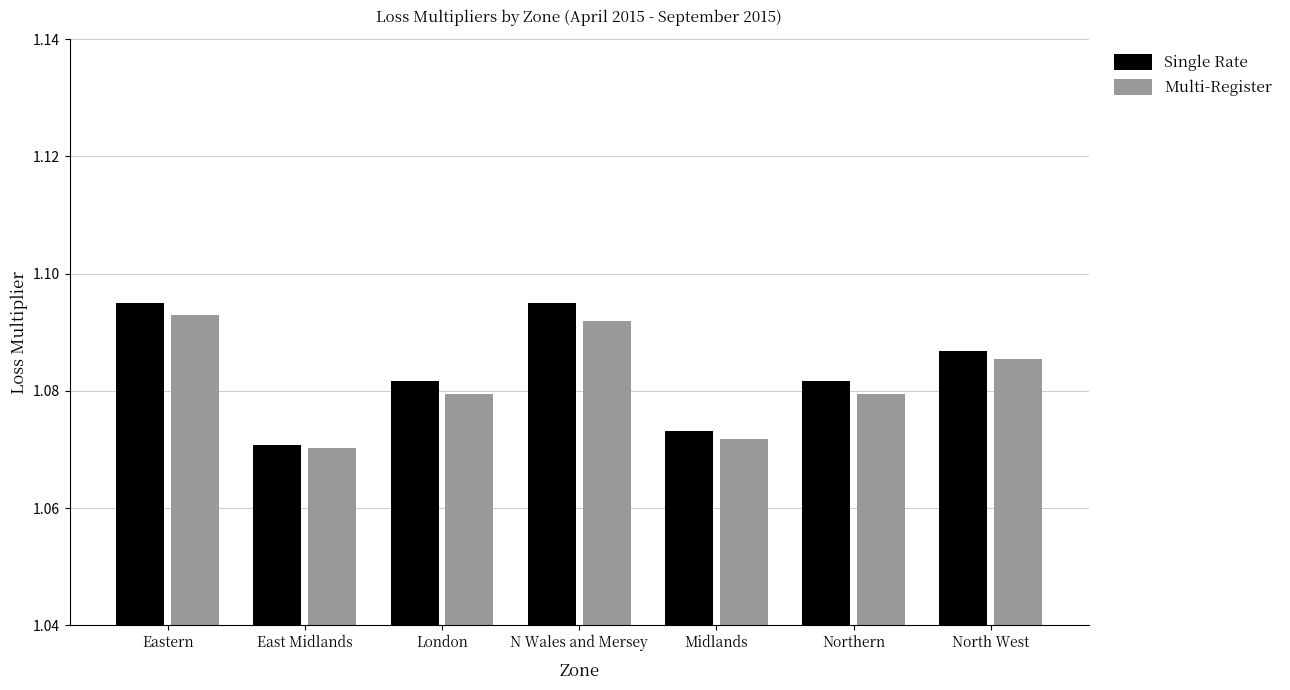

At which category does the chart reach its minimum across all series?

East Midlands